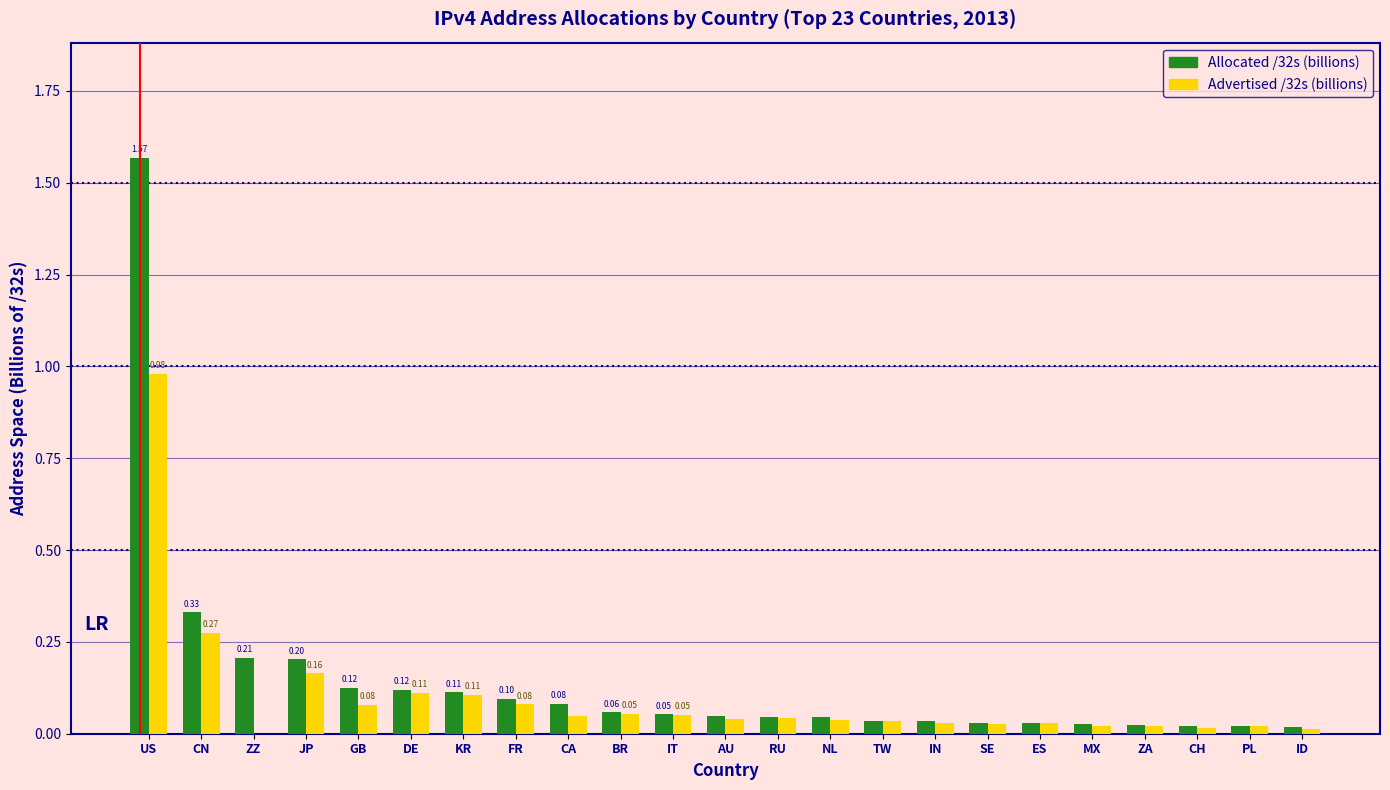

At which category is the sum across all series the highest?

US